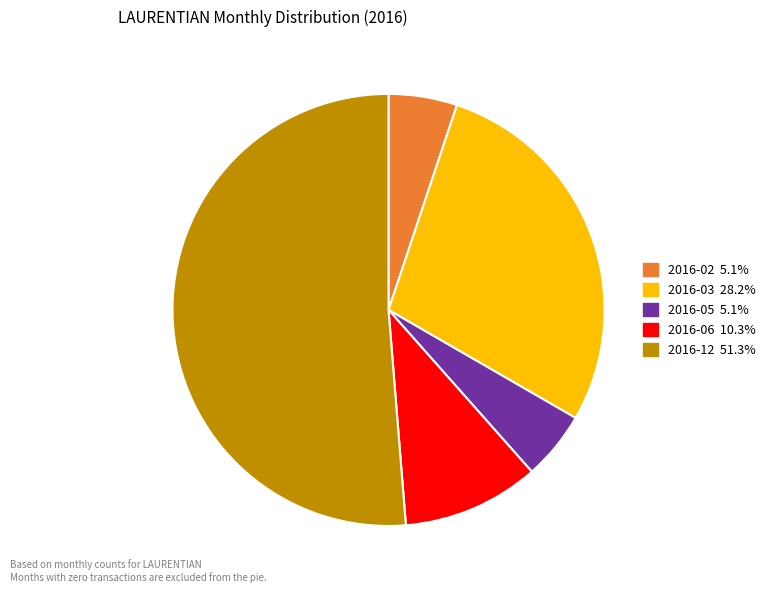

Is there any slice that represents more than half of the pie?

Yes